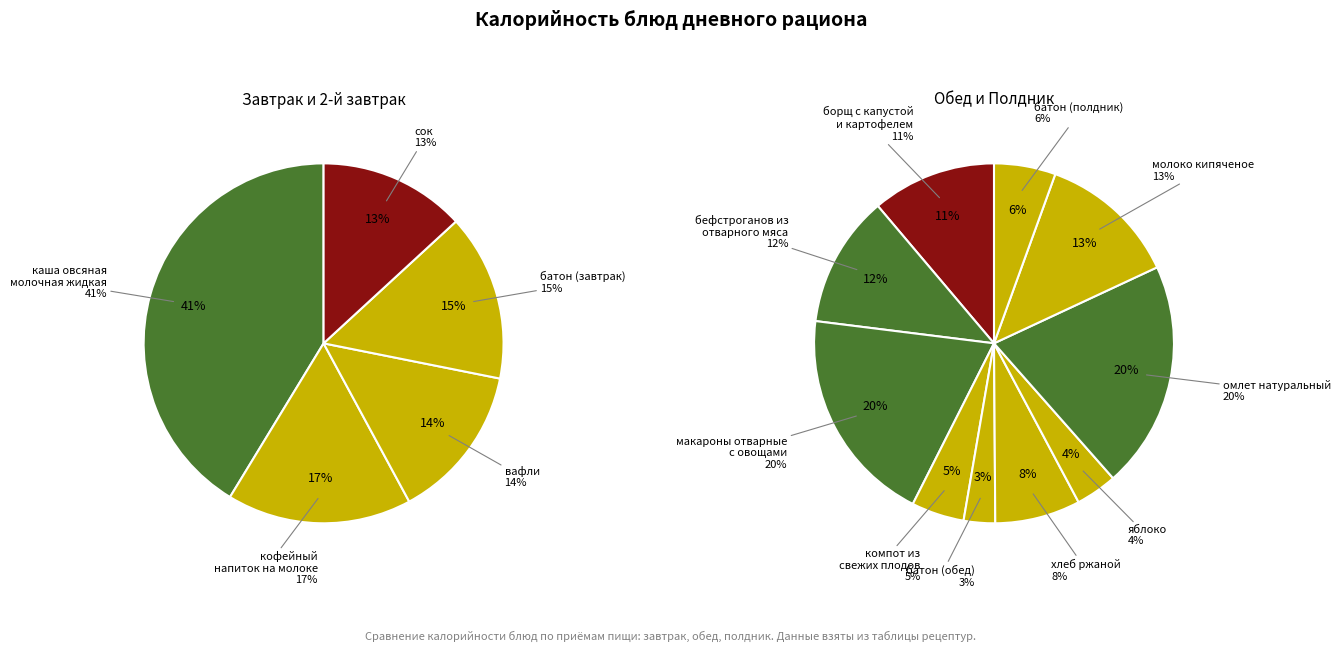

Is there a majority slice in this chart?

No